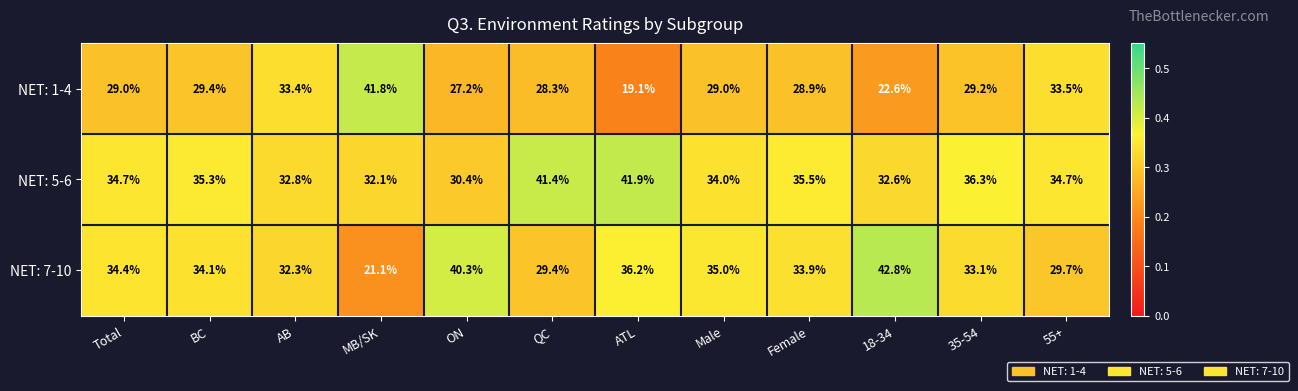

Is the value of NET: 5-6 at AB greater than the value of NET: 1-4 at 55+?

No